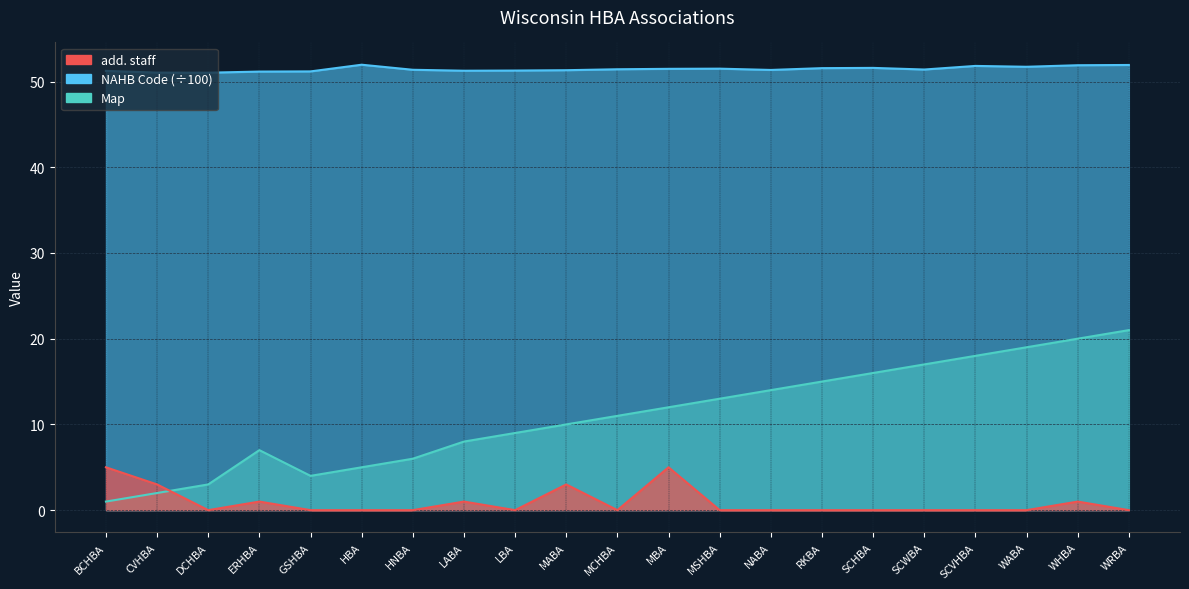

How many data points in Map are above 11?

10